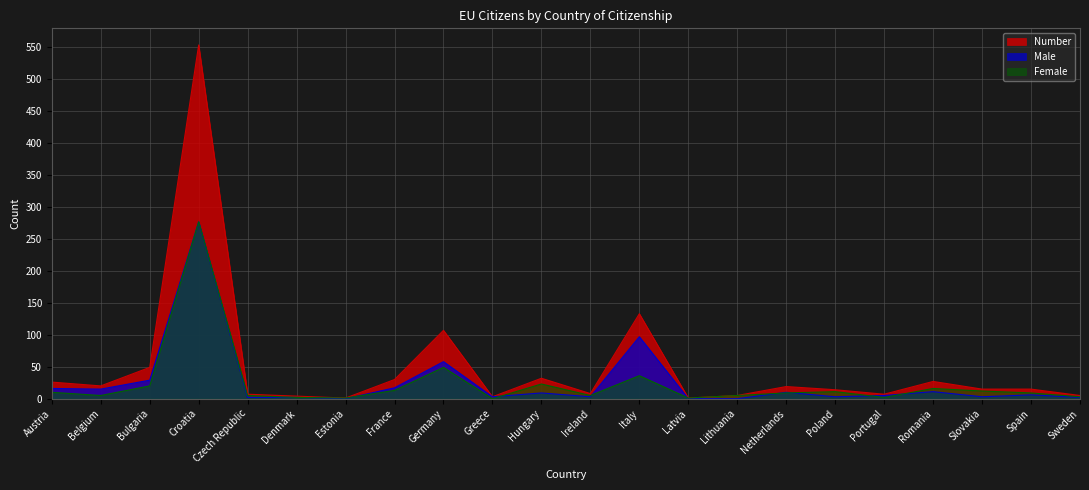

At which label is Number closest to 277?

Italy